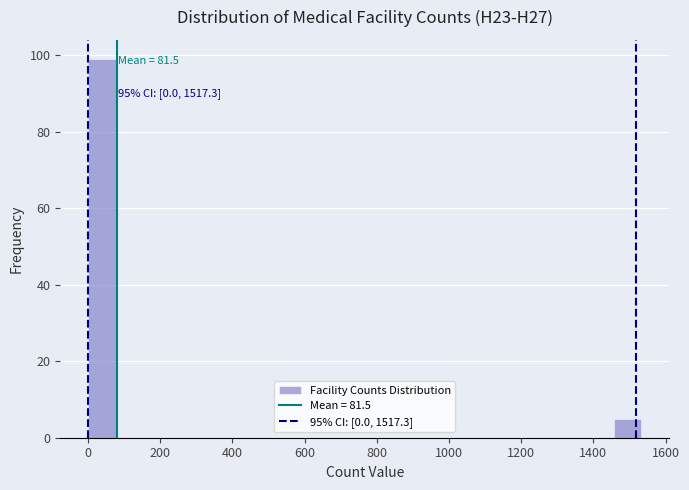

Read against the x-axis, roughly where is the centre of the tallest bar?

40